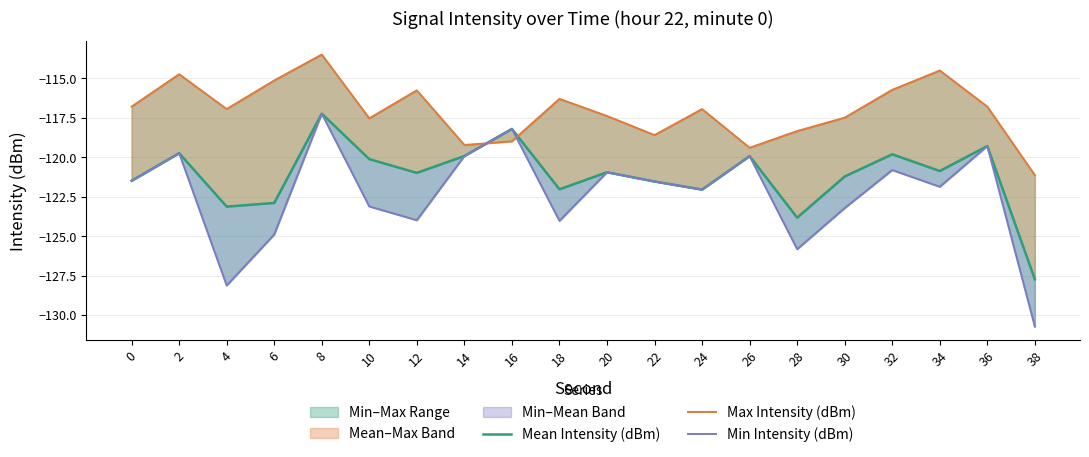

Between which two adjacent categories do Max Intensity (dBm) and Mean Intensity (dBm) first intersect?

14 and 16